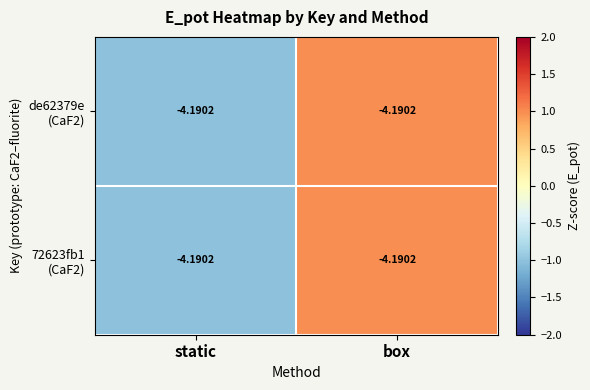

At static, list the series in order from smallest to largest.

de62379e (CaF2), 72623fb1 (CaF2)